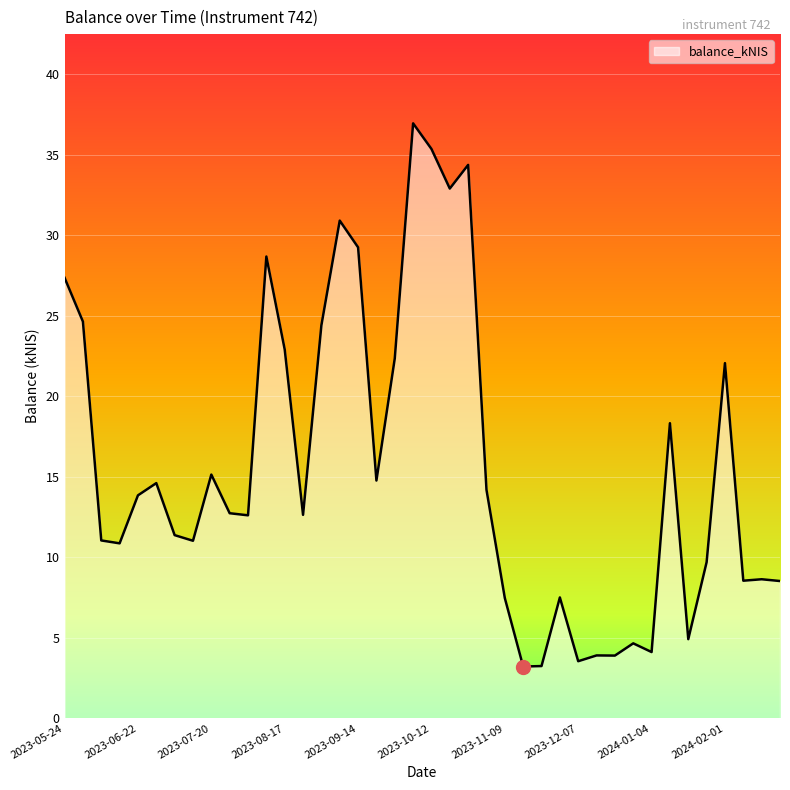

What is the greatest value displayed?

36.9